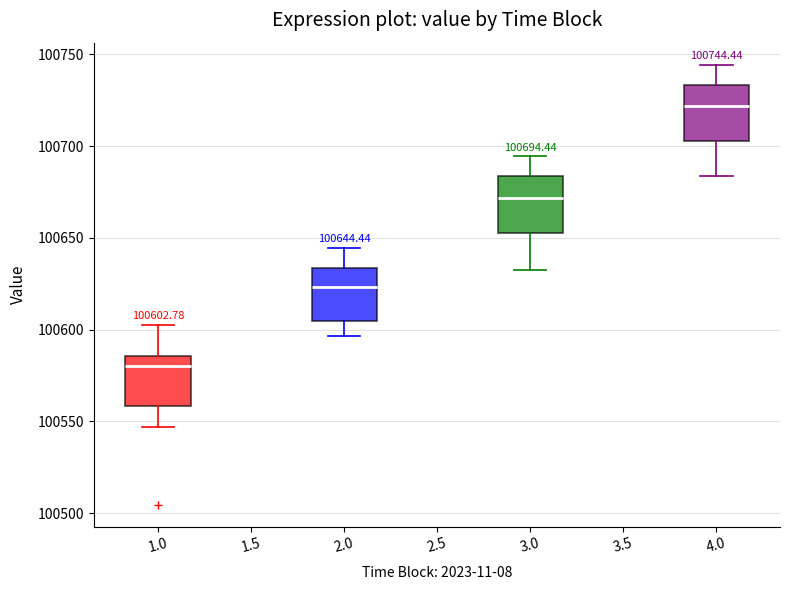

Which box has the lowest median line?

1.0